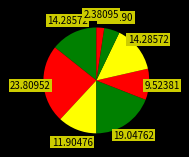

How many segments does this pie chart have?

8